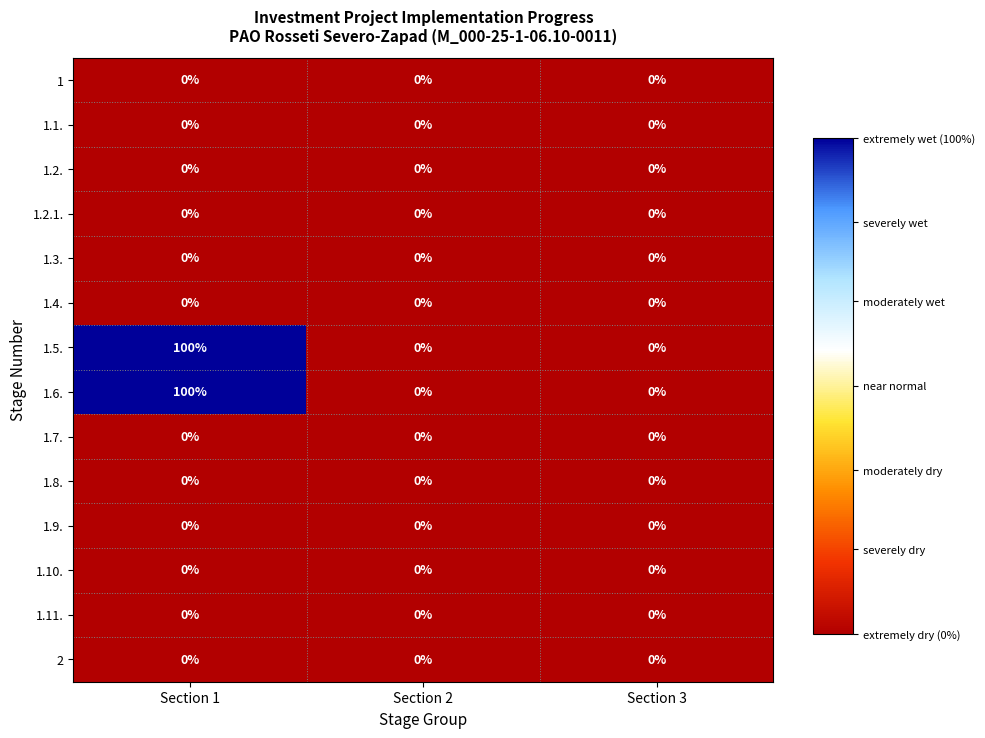

How many series are shown in this chart?

14